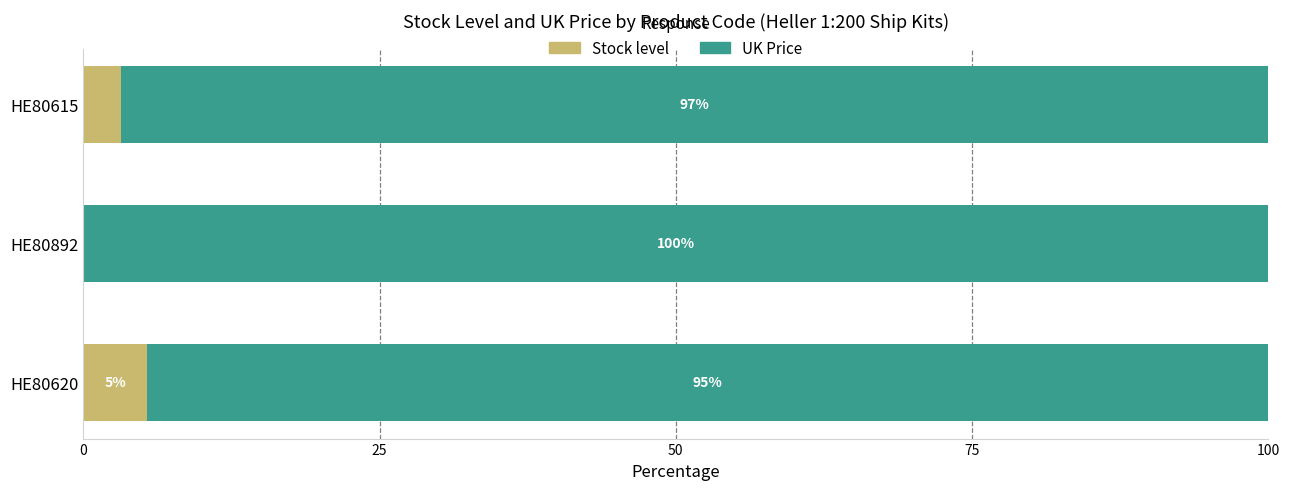

What is the maximum value for Stock level?

5.4